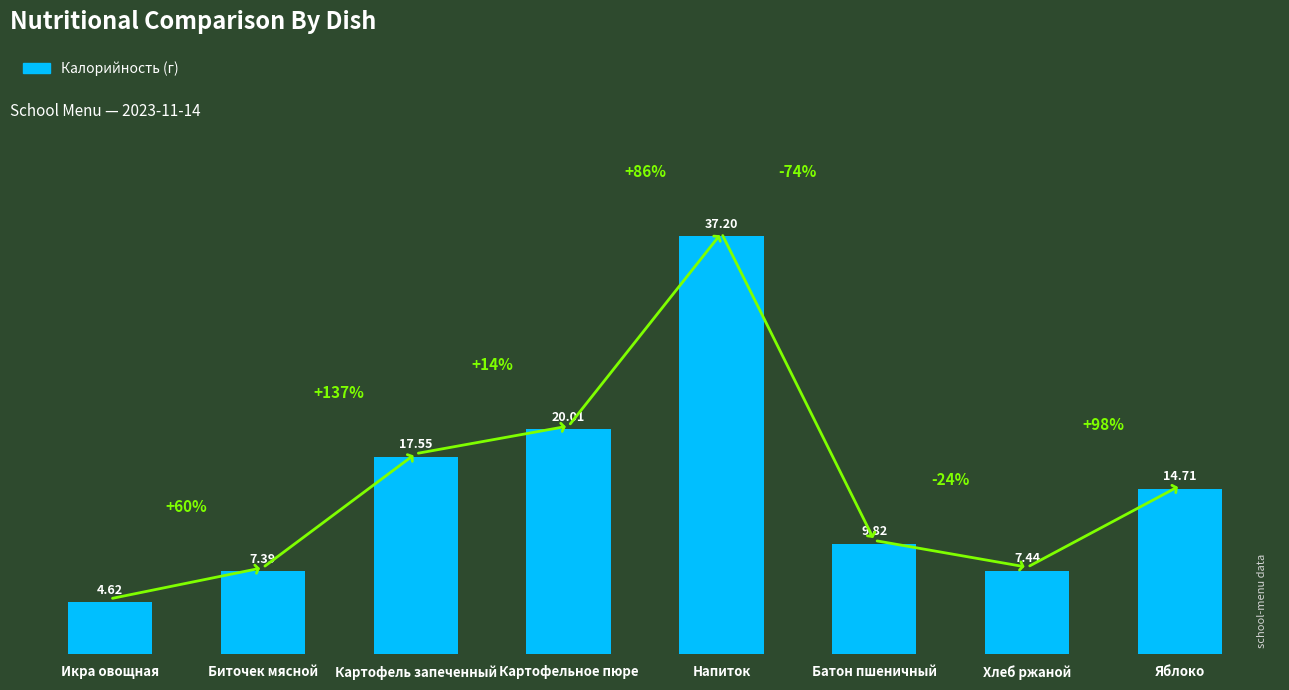

What is the greatest value displayed?

37.2